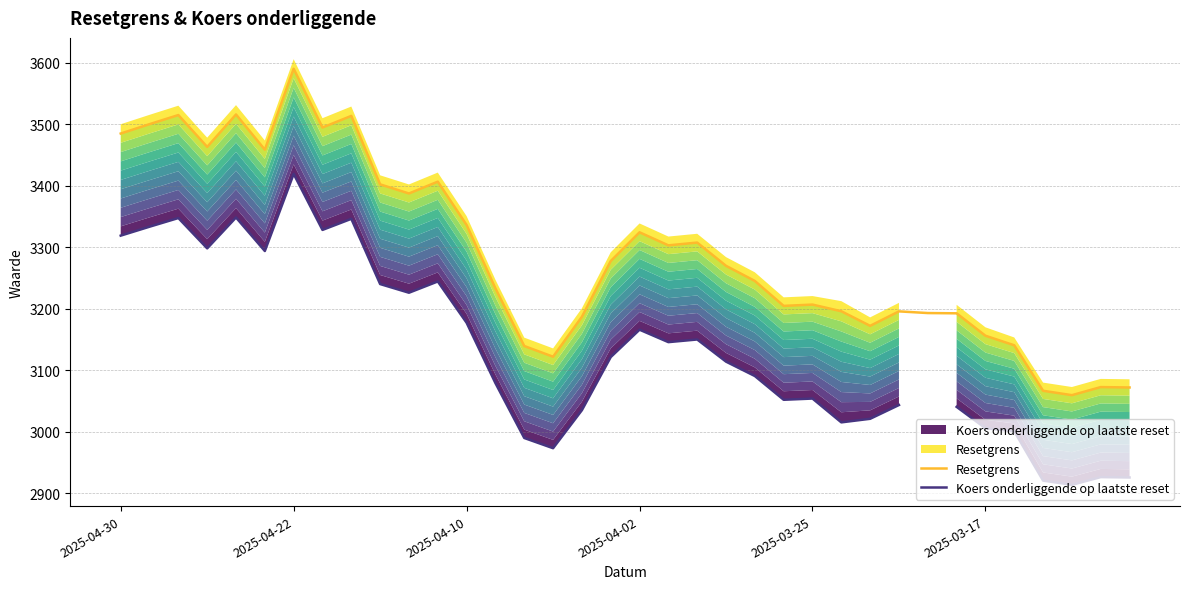

What is the value of the Koers onderliggende op laatste reset point at the 27th from the left?

3021.4